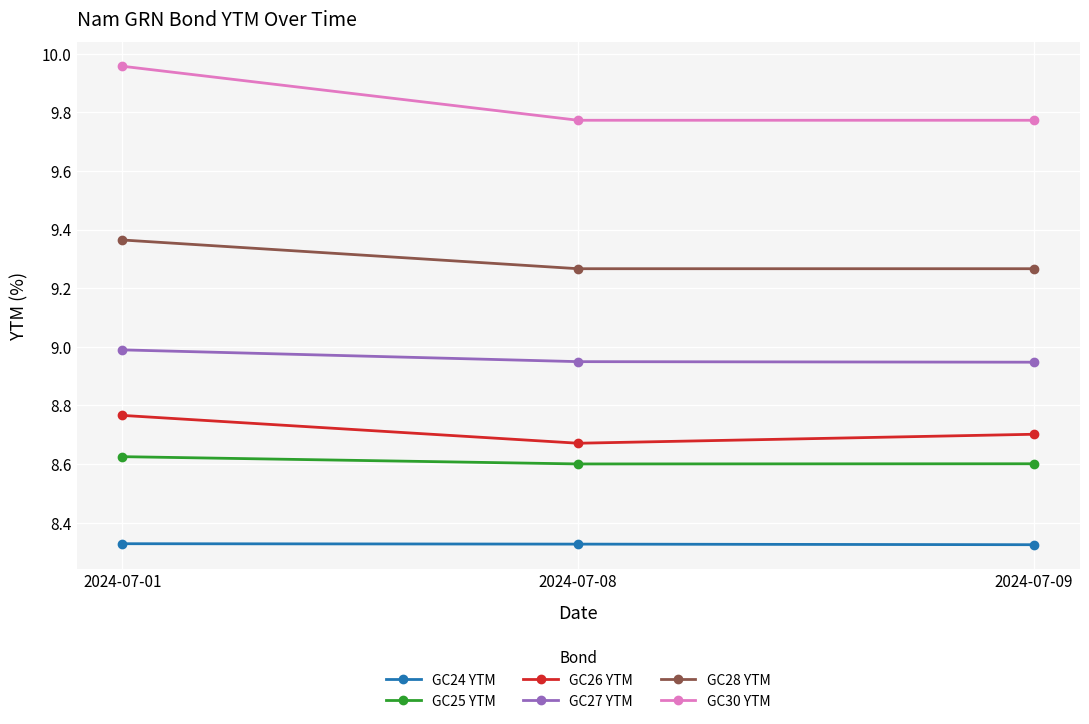

Does the chart display data point markers on the line(s)?

Yes